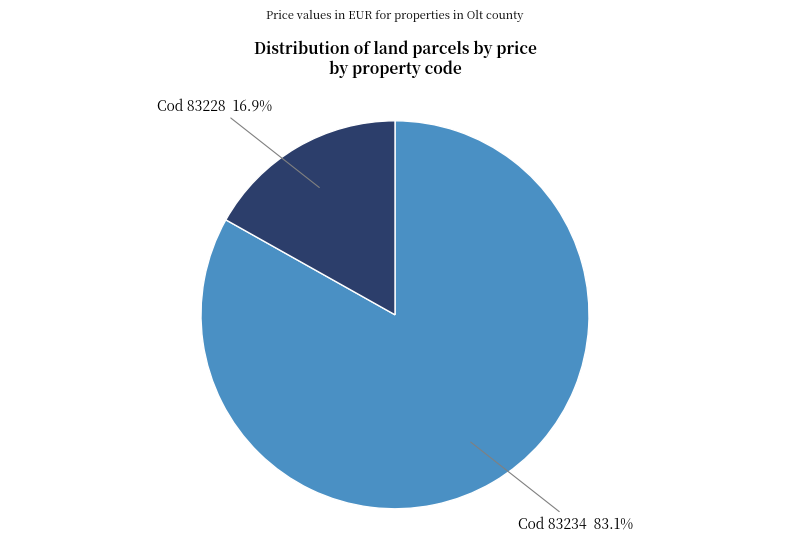

What is the ratio of the value at Cod 83234 to the value at Cod 83228?

4.9